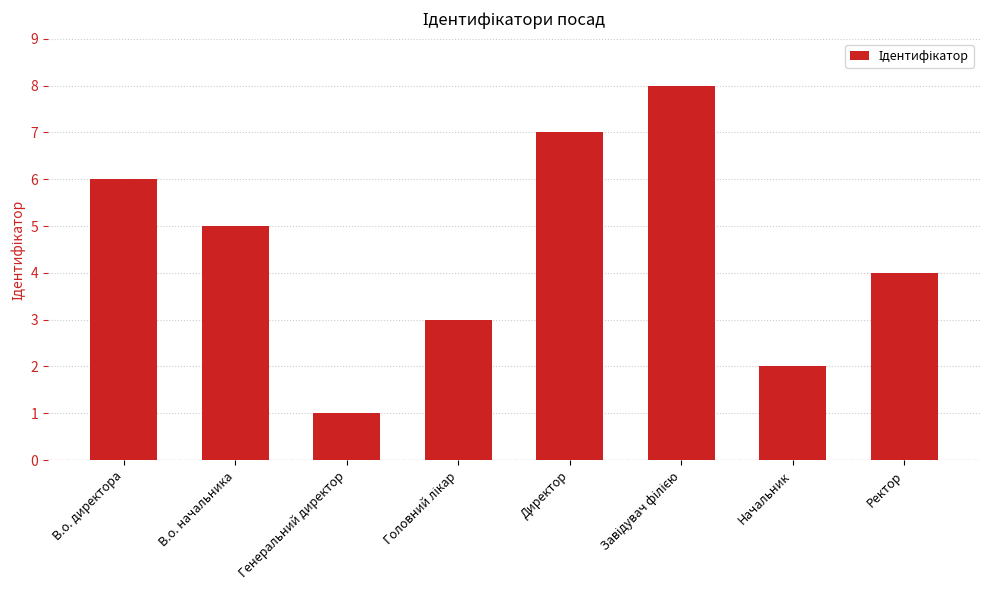

The chart shows a value of 2 at Генеральний директор. True or false?

False